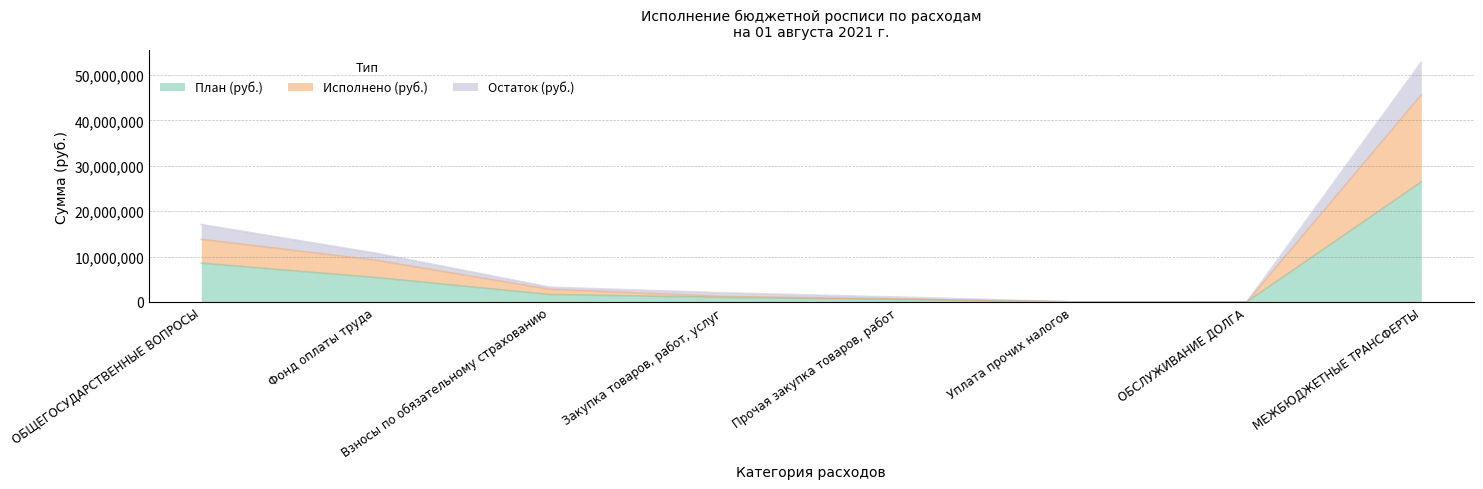

In План (руб.), how many points are lower than both neighbors (excluding endpoints)?

1